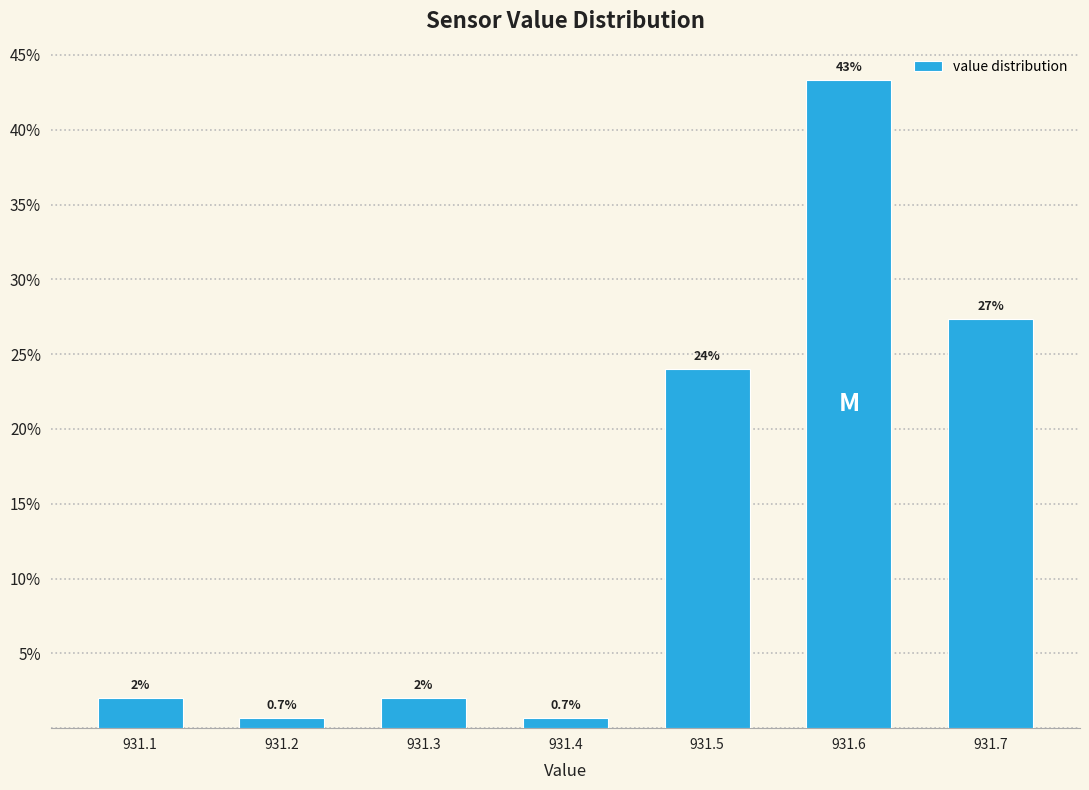

Reading left to right, transcribe all the data shown in this chart.

931.1=2.0	931.2=0.7	931.3=2.0	931.4=0.7	931.5=24.0	931.6=43.3	931.7=27.3